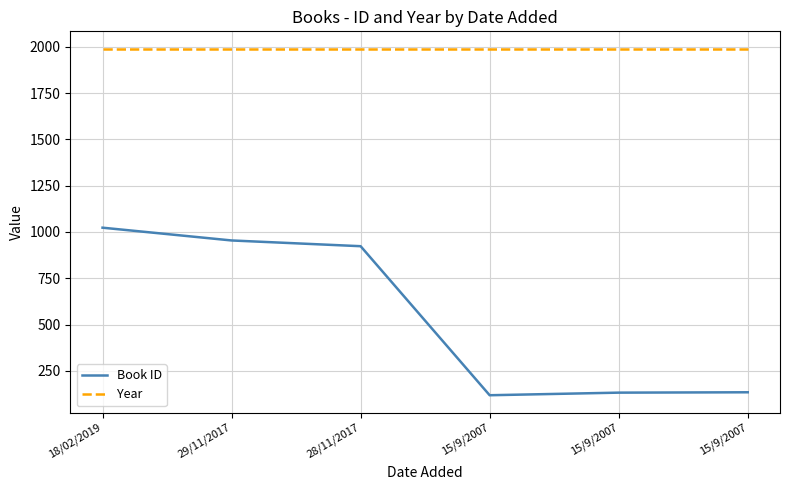

How many lines are shown in the chart?

2